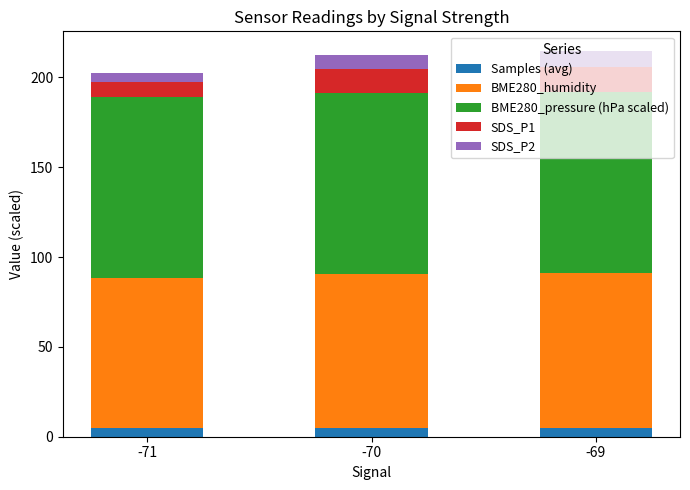

The value of Samples (avg) at -69 is 5.0. True or false?

True